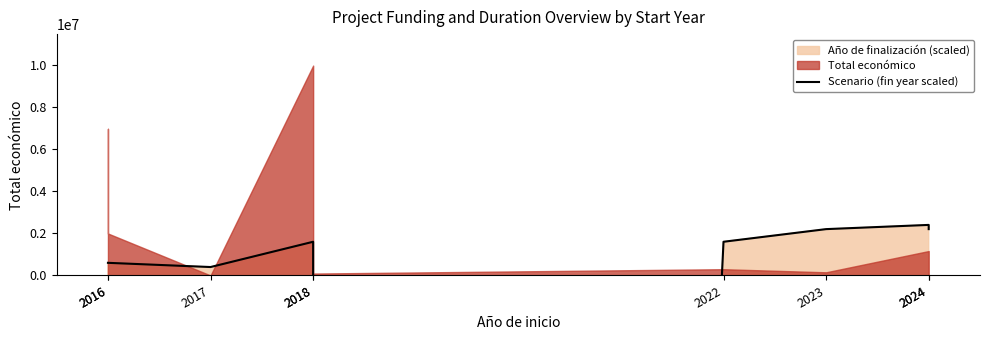

Which has a higher value, 2023 or 2017?

2023